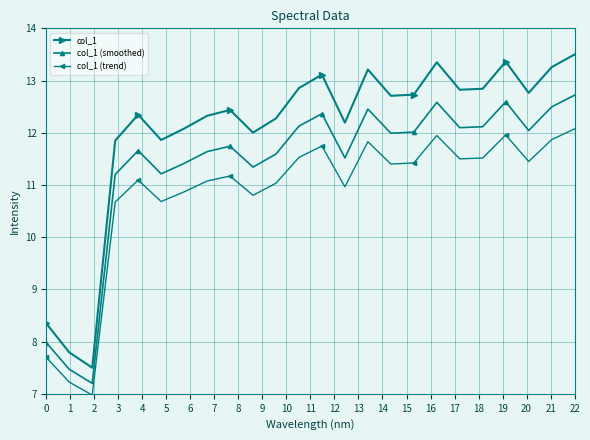

True or false: col_1 (smoothed) has more than 1 interior local peaks.

True